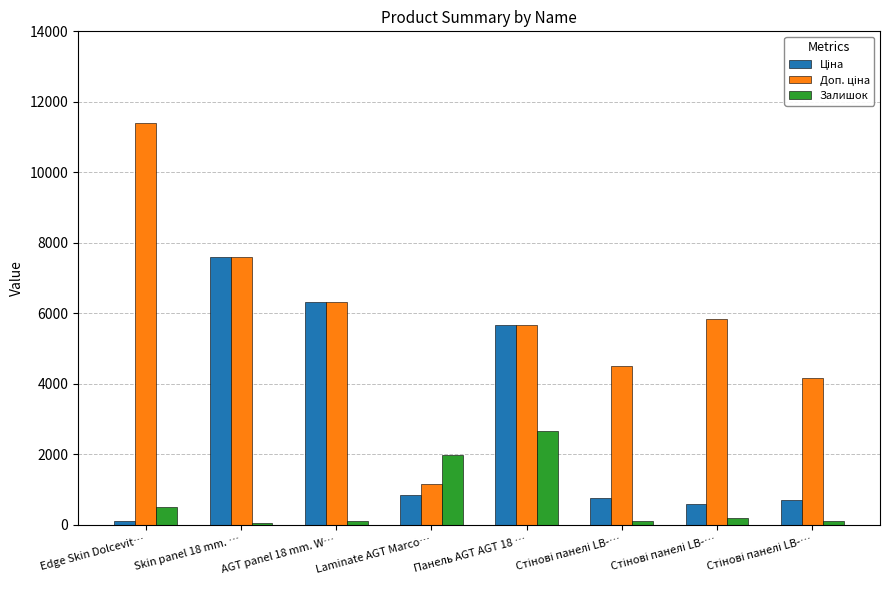

How many bars are there in each group?

3